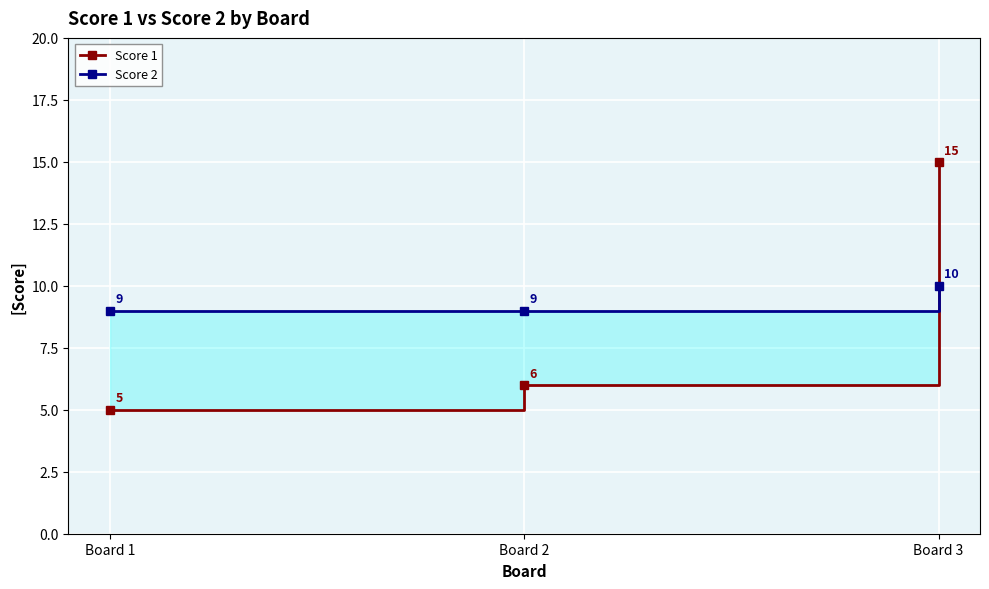

At Board 2, list the series in order from smallest to largest.

Score 1, Score 2